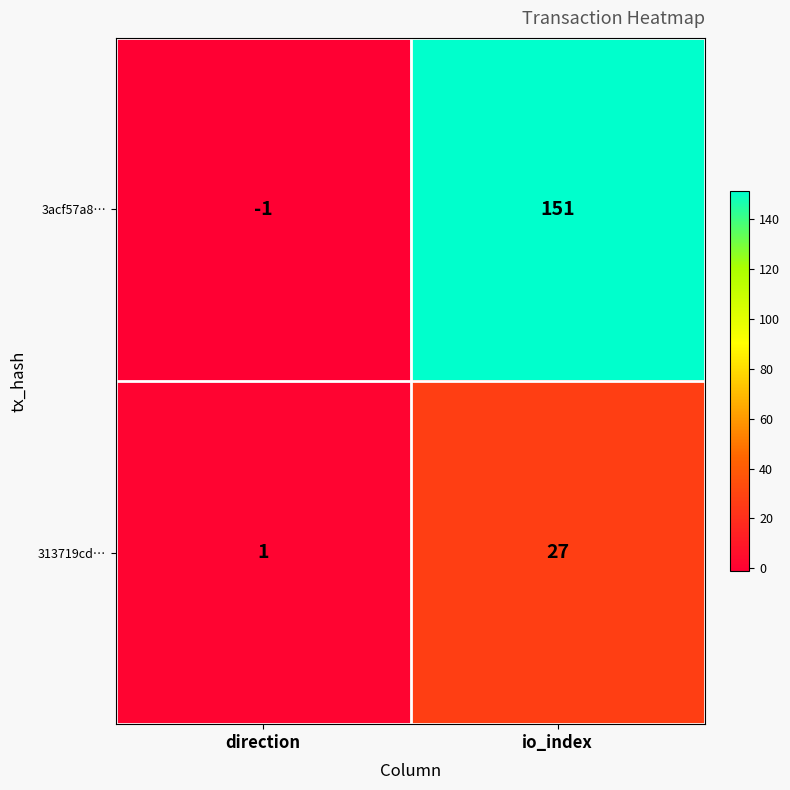

Which series changed the most between direction and io_index?

3acf57a8…